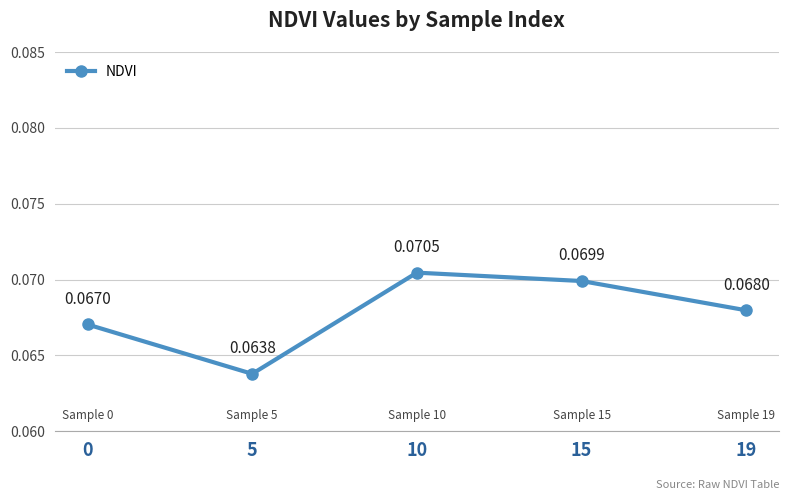

What is the sum of all values?

0.3